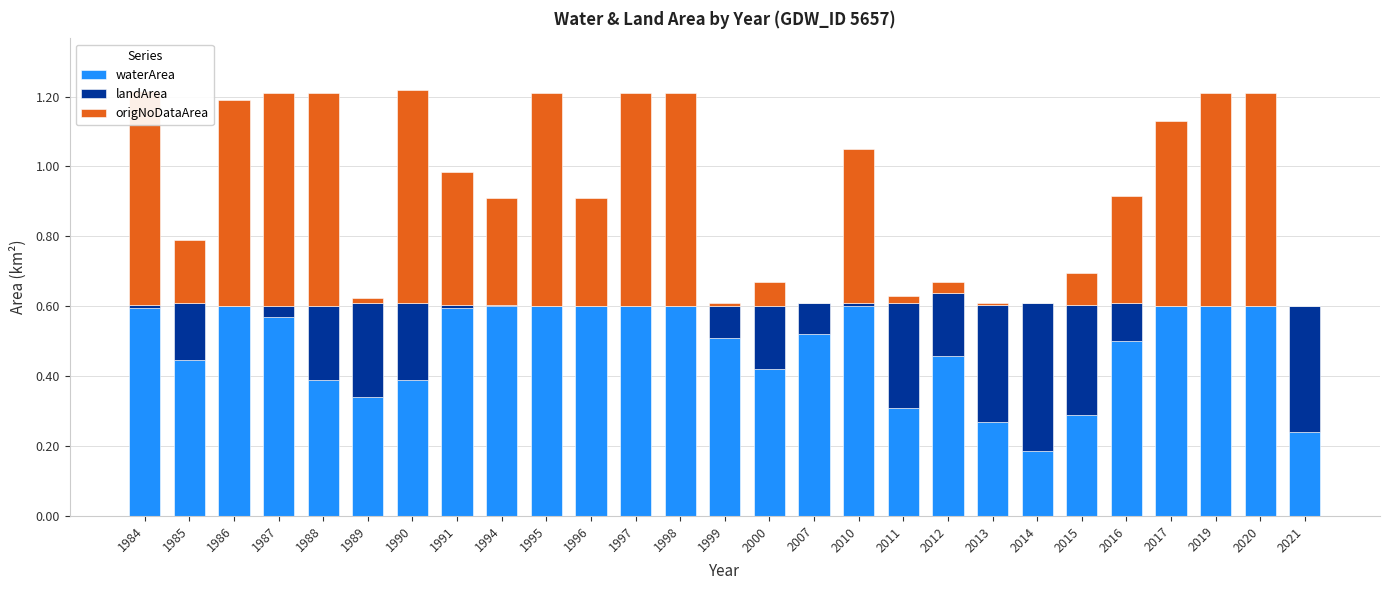

Which has a higher value, 1991 or 1989?

1991